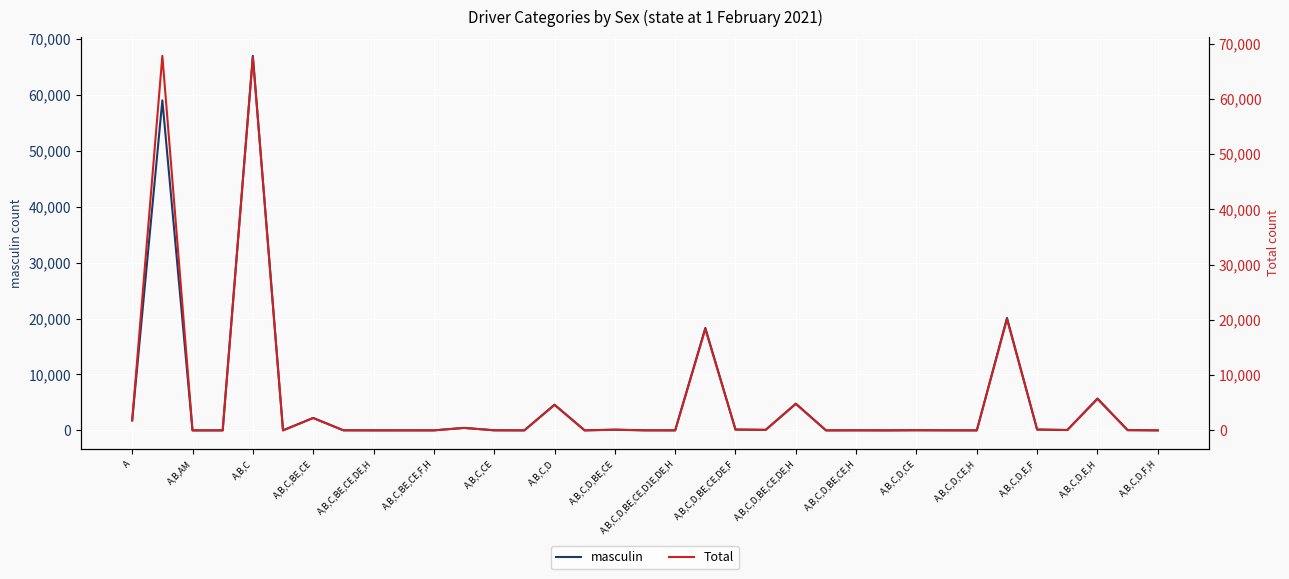

List the series in order of their peak value, highest first.

Total, masculin